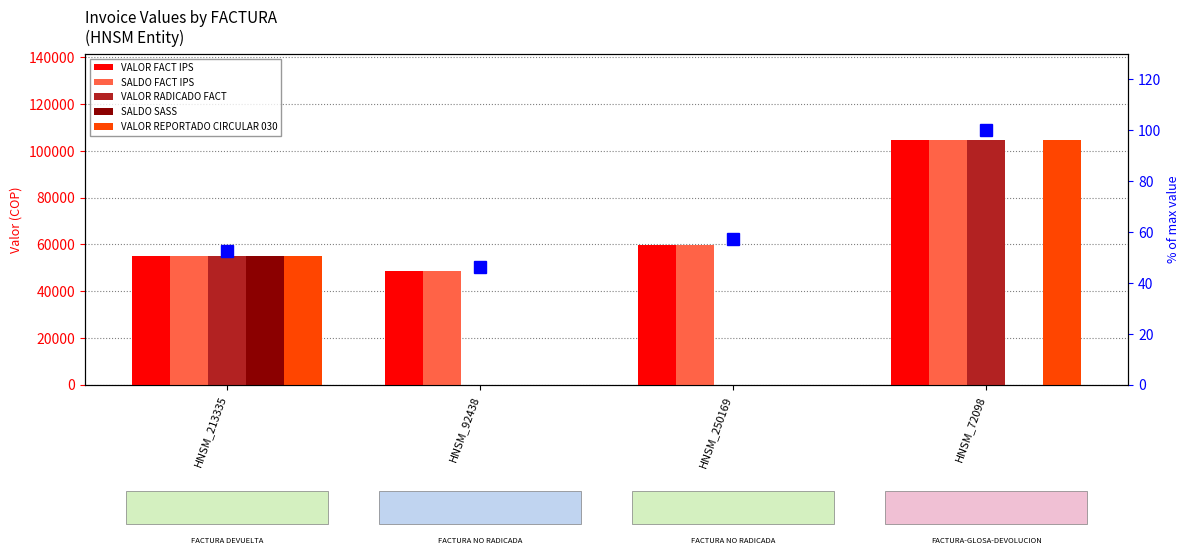

Where does the VALOR FACT IPS series first go above 59880?

HNSM_72098